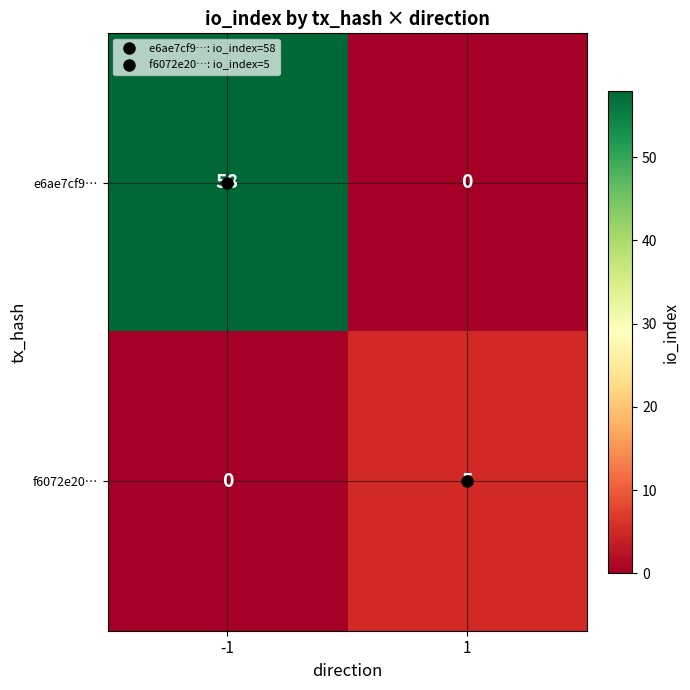

Which series has the largest total across all categories?

e6ae7cf9…